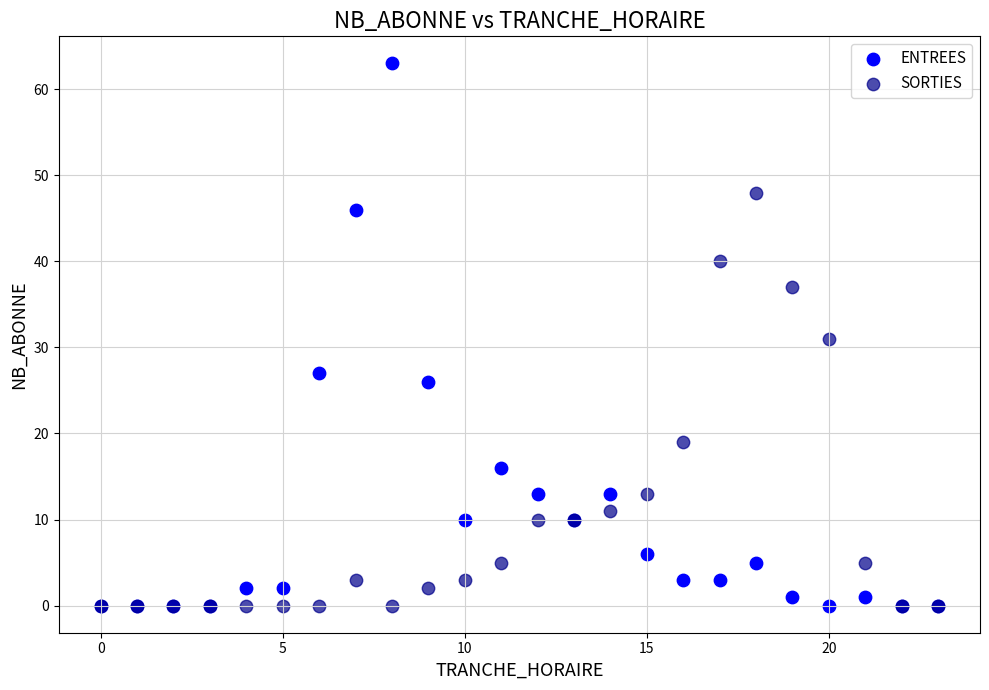

What are all the series names shown in the legend?

ENTREES, SORTIES